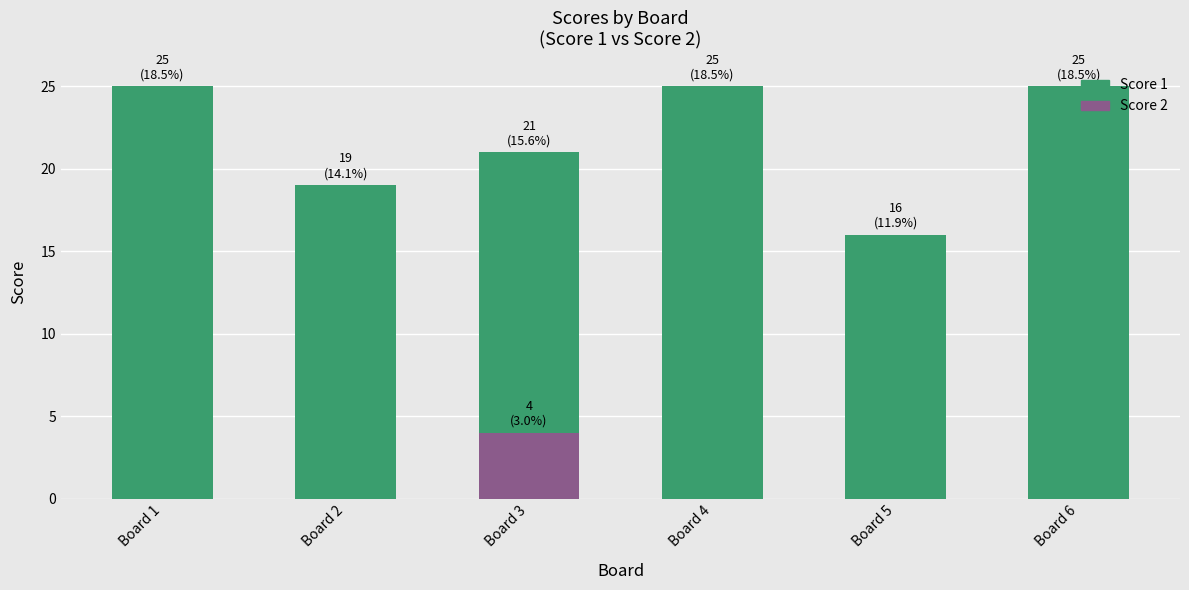

Which series has the largest range (max minus min)?

Score 1